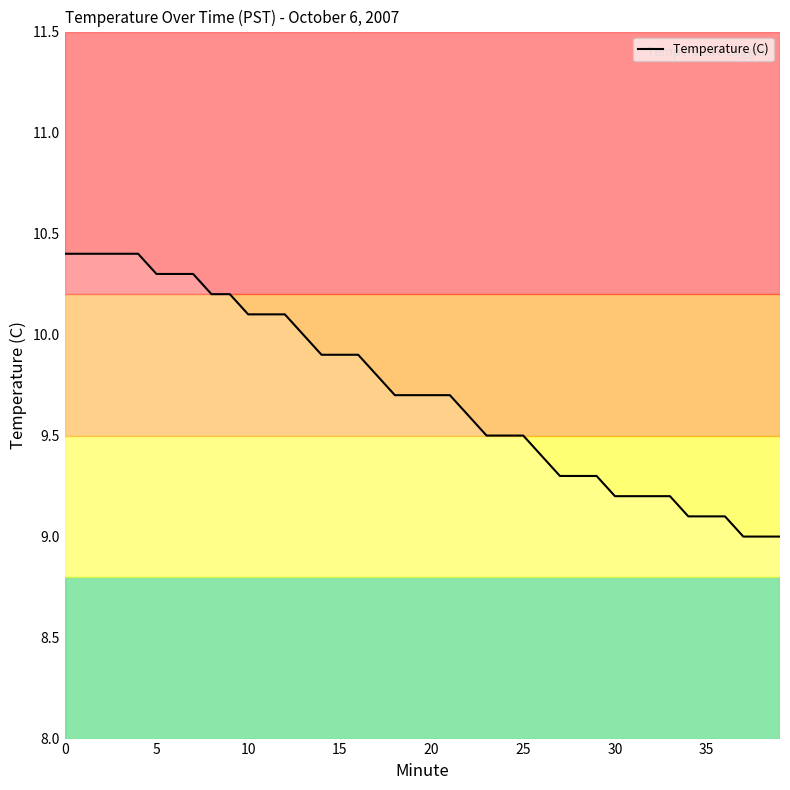

What is the maximum value shown in the chart?

10.4